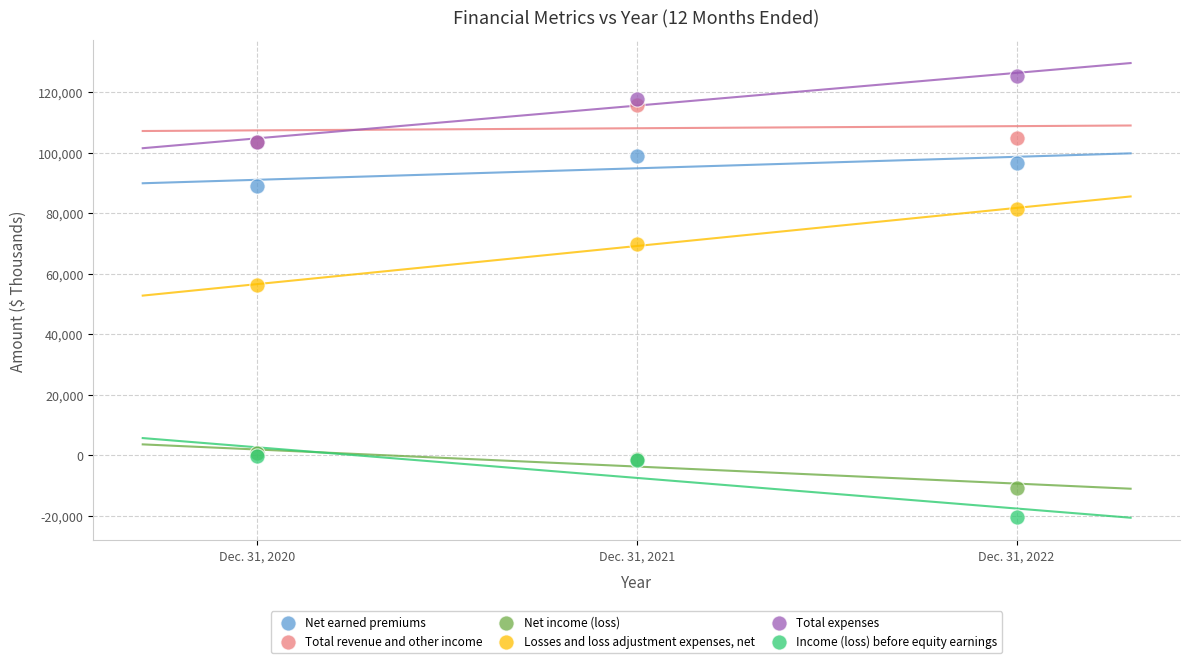

Across all series, what Y value is closest to 52444?

56228